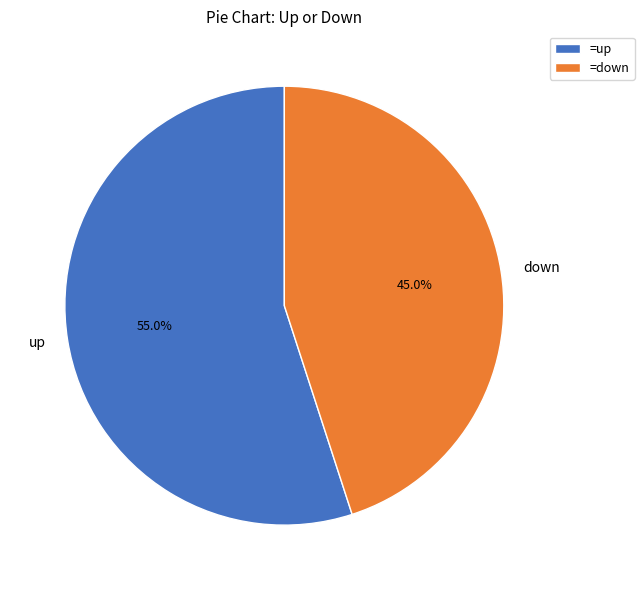

What portion of the pie excludes up?

45.0%